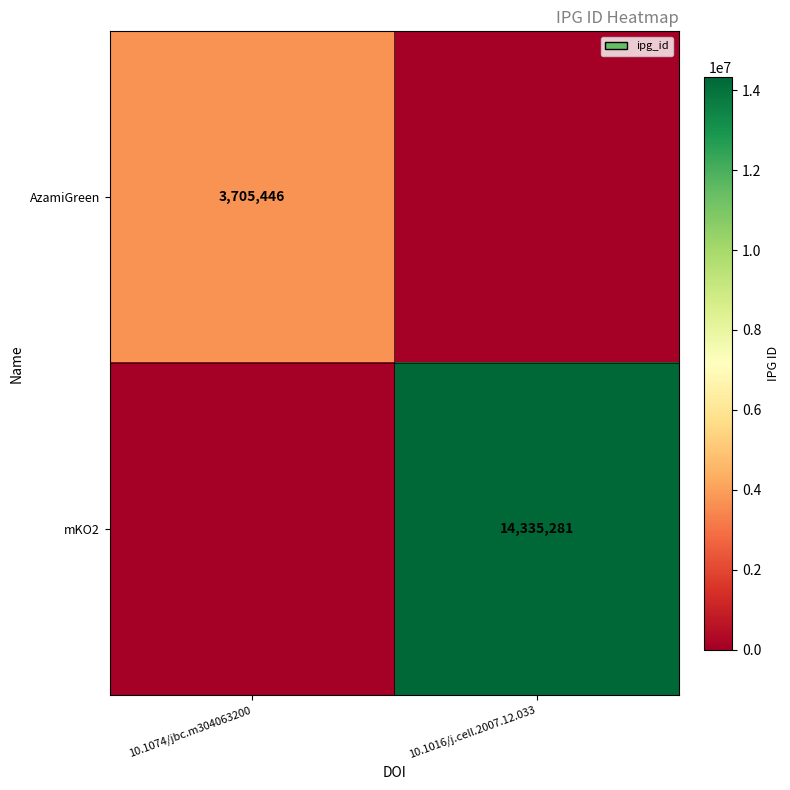

The value of AzamiGreen at 10.1074/jbc.m304063200 is 3705446. True or false?

True